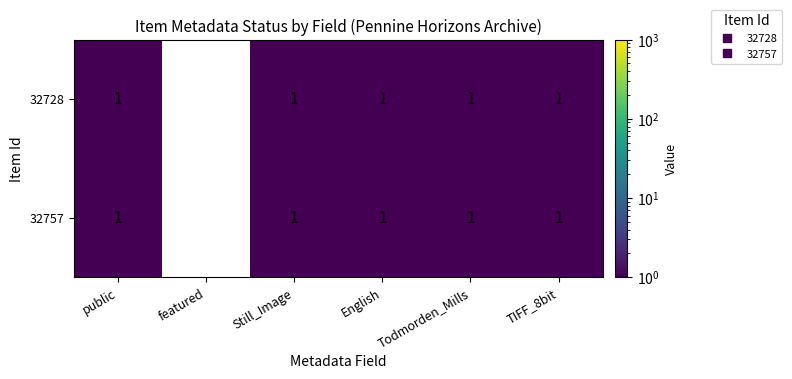

Which category has the lowest value in the 32757 series?

featured